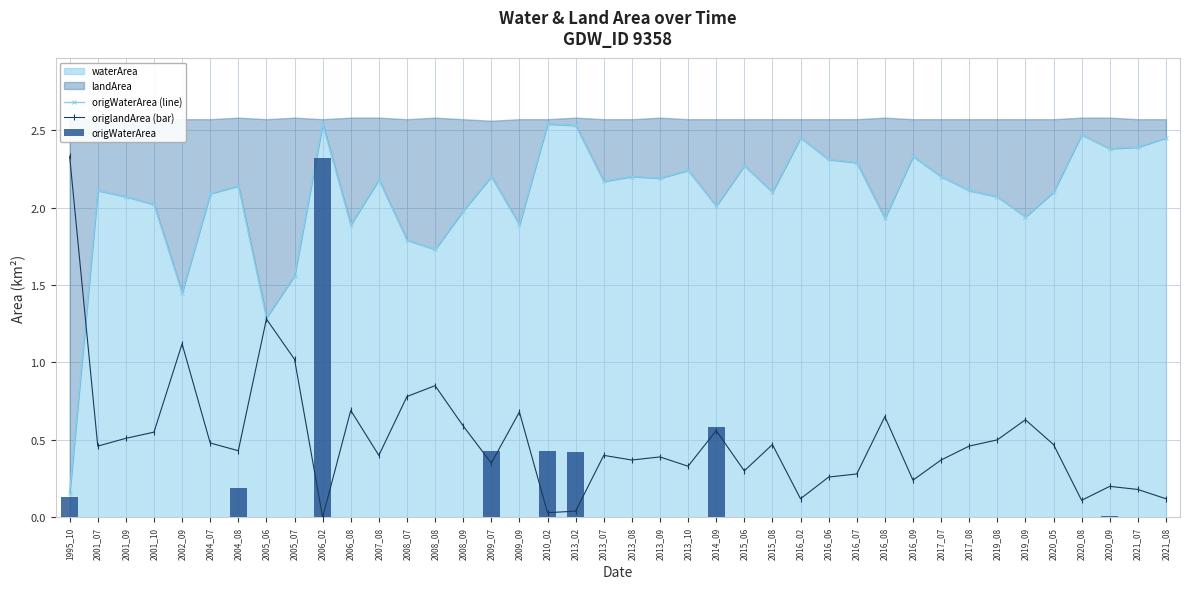

What is the maximum value shown in the chart?

2.5